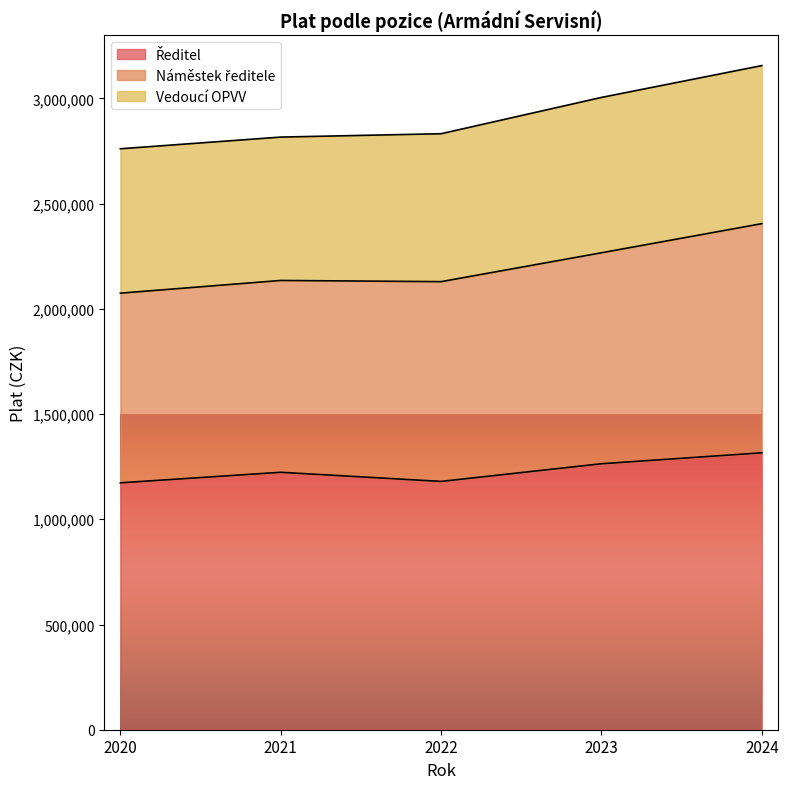

What is the value of the Ředitel point at the 1st from the left?

1173287